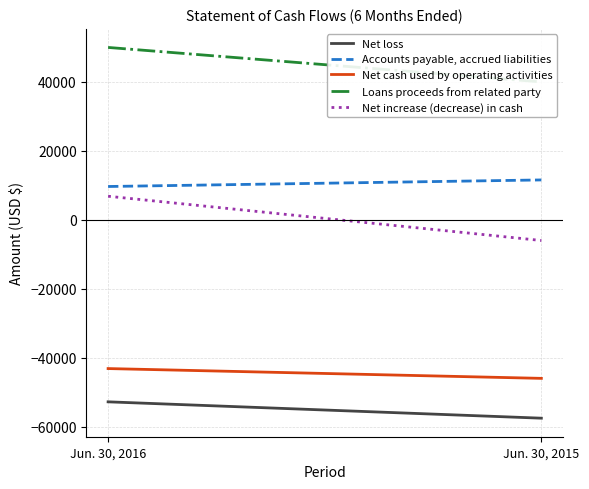

The value of Net increase (decrease) in cash at Jun. 30, 2015 is -6017. True or false?

True